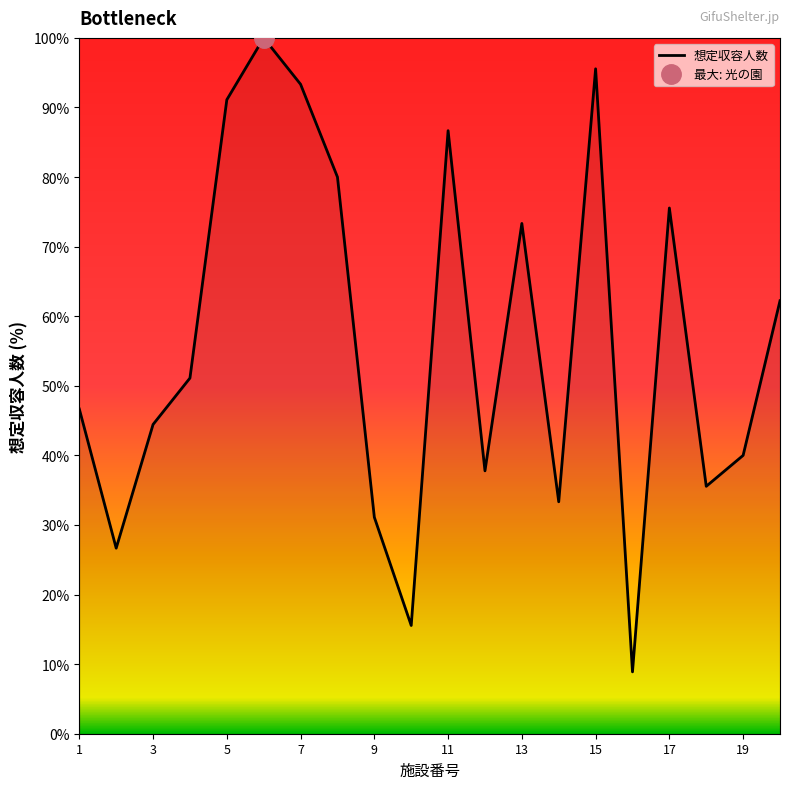

What is the minimum value for 想定収容人数?

8.9